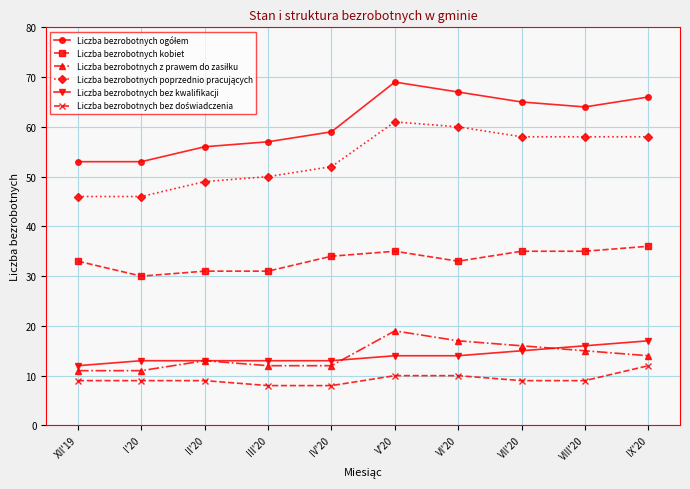

What is the total value across all series at IV'20?

178